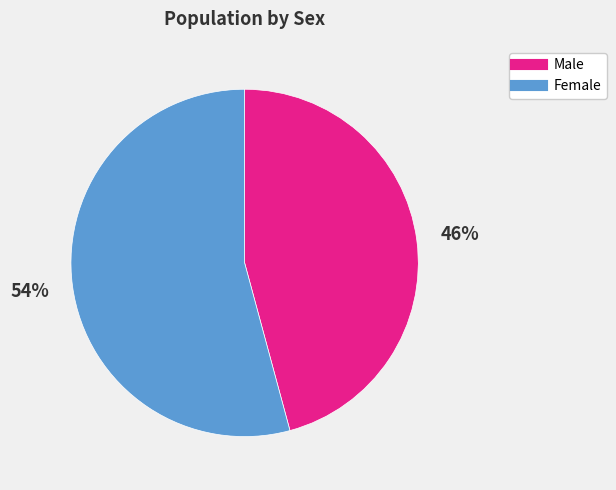

To the nearest percent, what is the difference between the Male and Female slice percentages?

8%